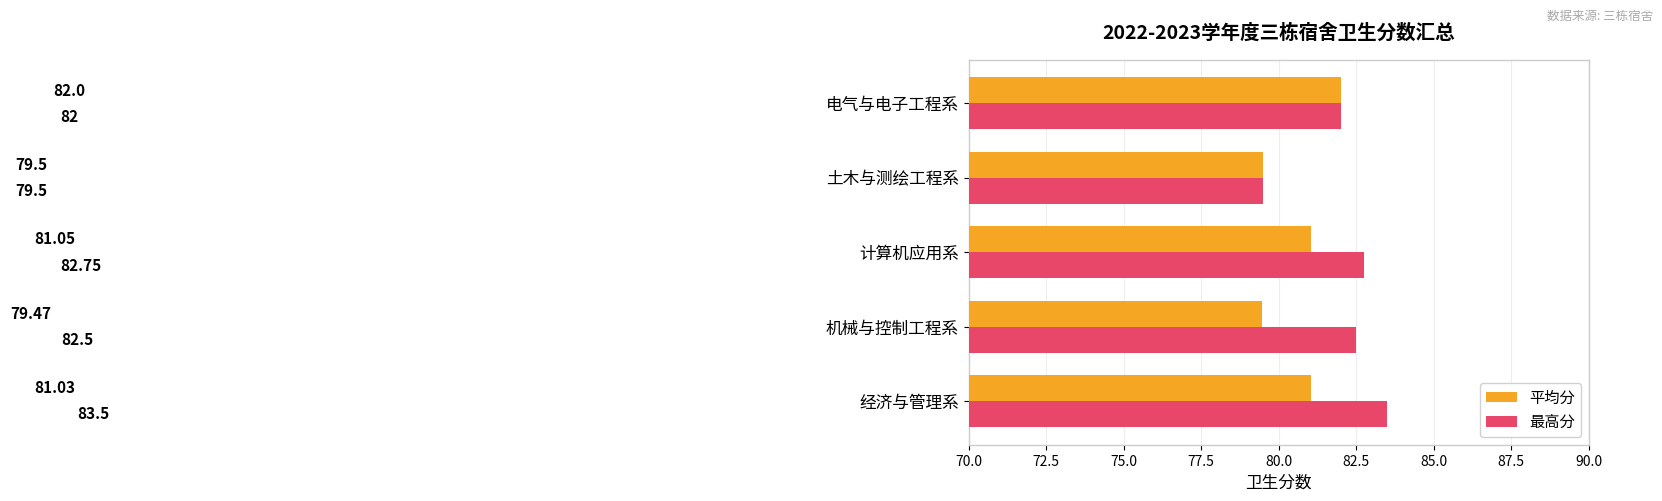

Where is 平均分 nearest to the value 80?

土木与测绘工程系